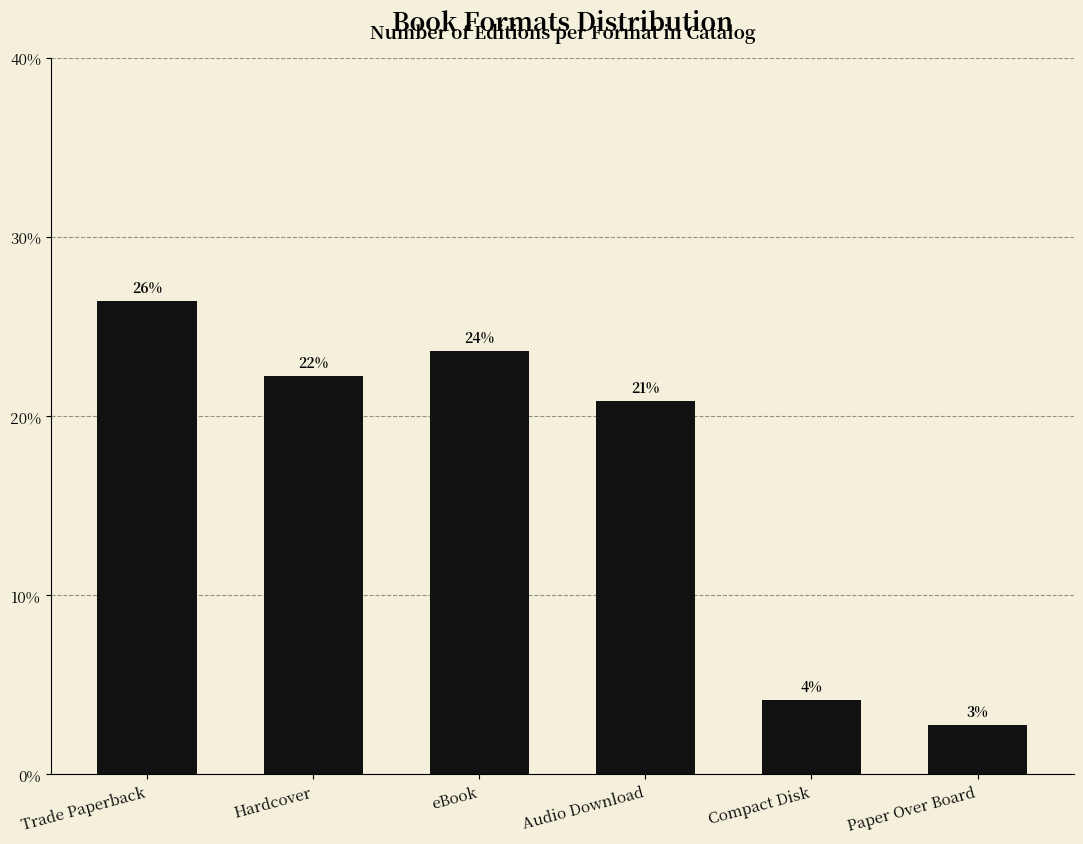

Reading right to left, what are all the values shown in this chart?

2.8	4.2	20.8	23.6	22.2	26.4